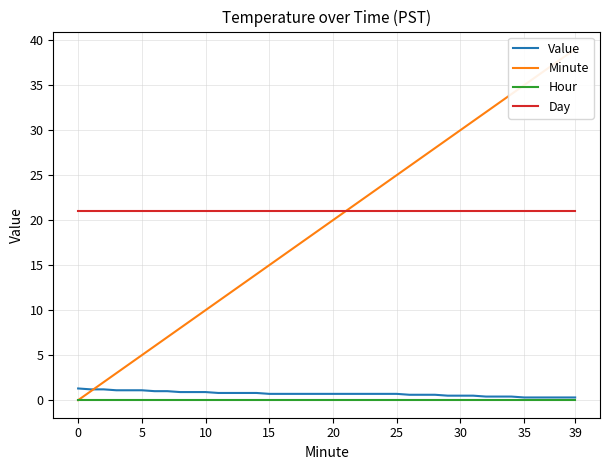

What are all the series names shown in the legend?

Value, Minute, Hour, Day